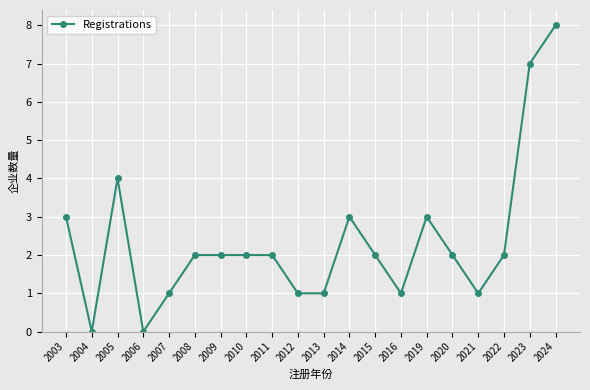

Between 2010 and 2006, which is larger?

2010